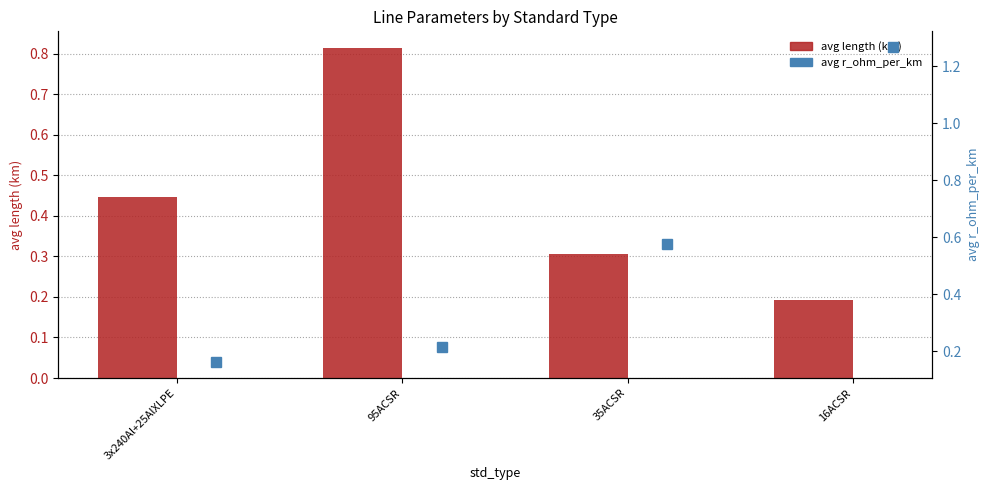

Which label corresponds to the largest value in the chart?

16ACSR